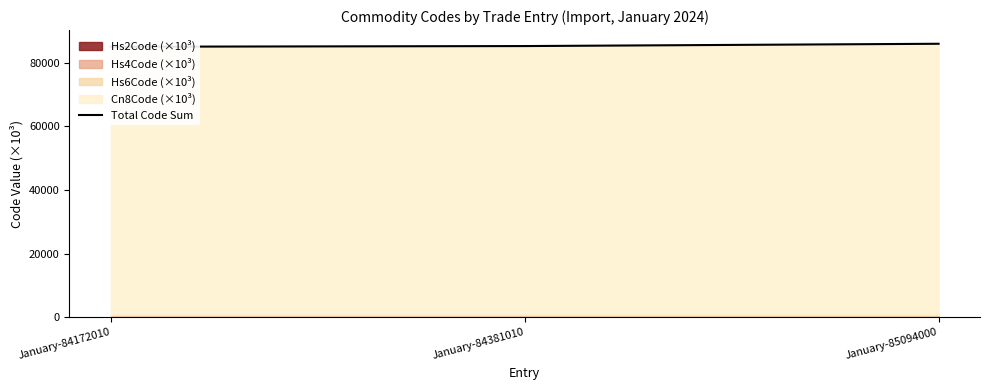

What is the ratio of the value at January-84172010 to the value at January-84381010?

1.0